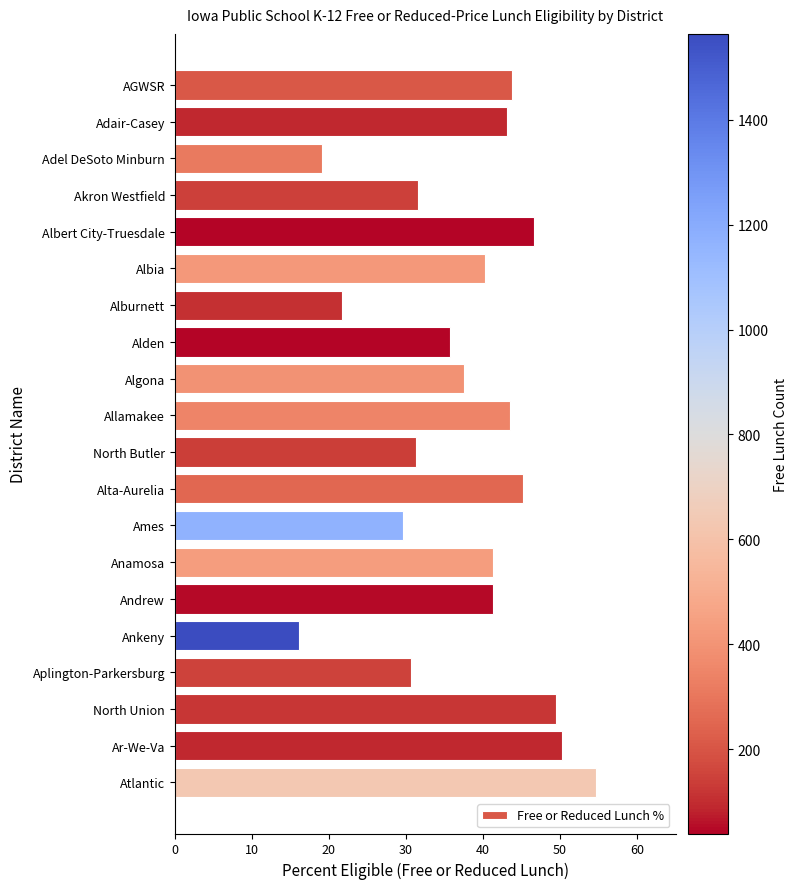

What is the sum of all values?

753.1